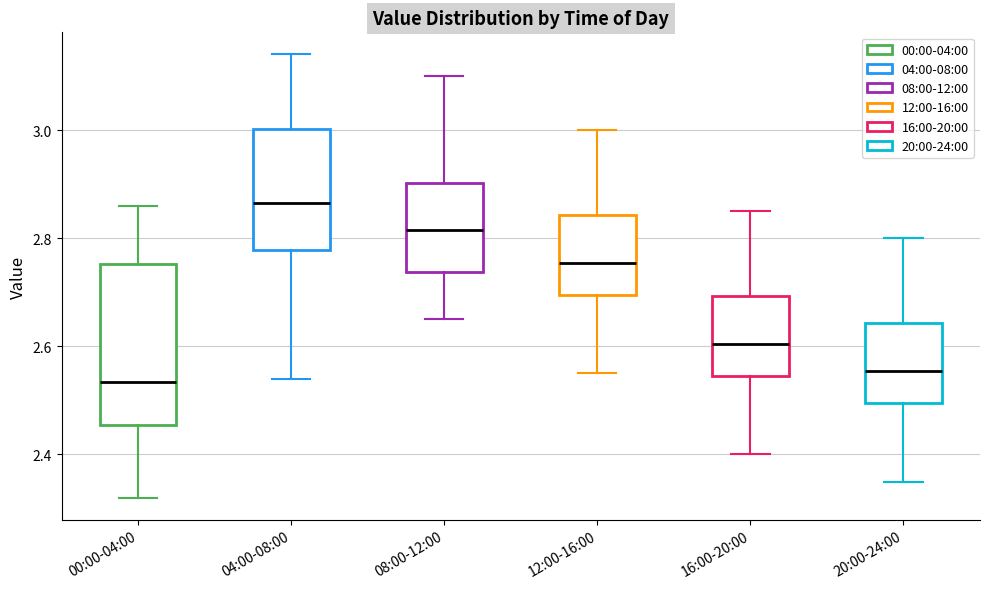

Reading left to right, read every box against the y-axis: the position of its median line, the range the box covers, and the ends of its whiskers. The values are not printed on the chart, so give them approximately, as read against the axis.

00:00-04:00: median 2.54, box 2.46 to 2.76, whiskers 2.32 to 2.86
04:00-08:00: median 2.86, box 2.78 to 3.00, whiskers 2.54 to 3.14
08:00-12:00: median 2.82, box 2.74 to 2.90, whiskers 2.66 to 3.10
12:00-16:00: median 2.76, box 2.70 to 2.84, whiskers 2.56 to 3.00
16:00-20:00: median 2.60, box 2.54 to 2.70, whiskers 2.40 to 2.86
20:00-24:00: median 2.56, box 2.50 to 2.64, whiskers 2.36 to 2.80